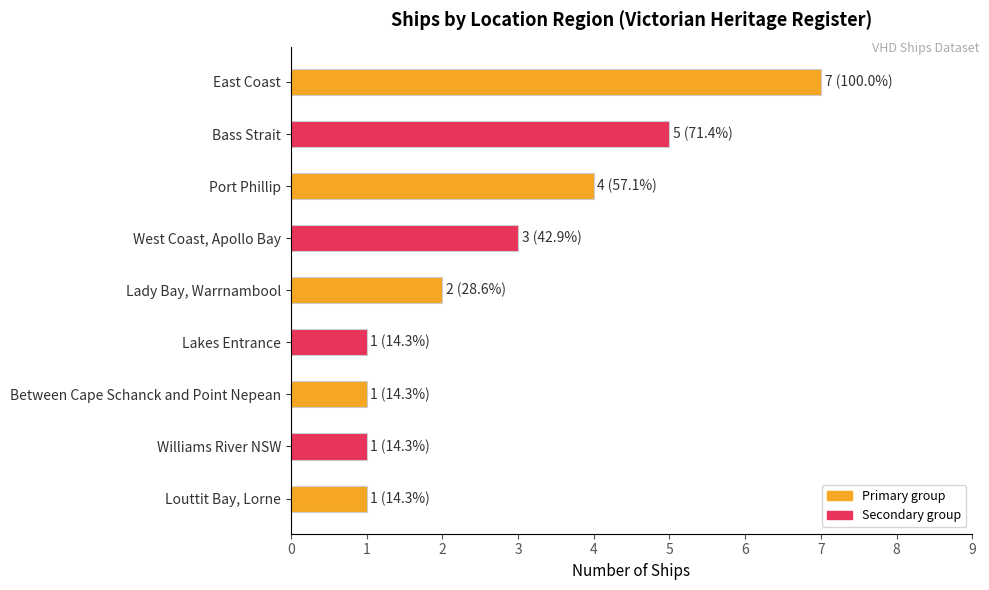

What is the label of the 6th bar from the bottom?

West Coast, Apollo Bay